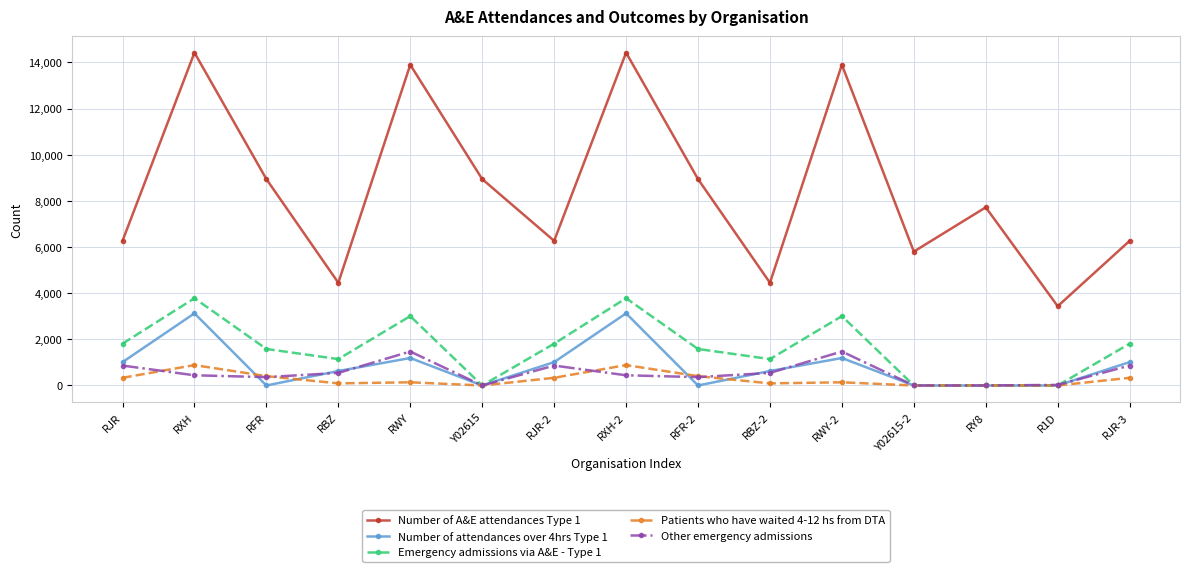

What is the greatest value displayed?

14423